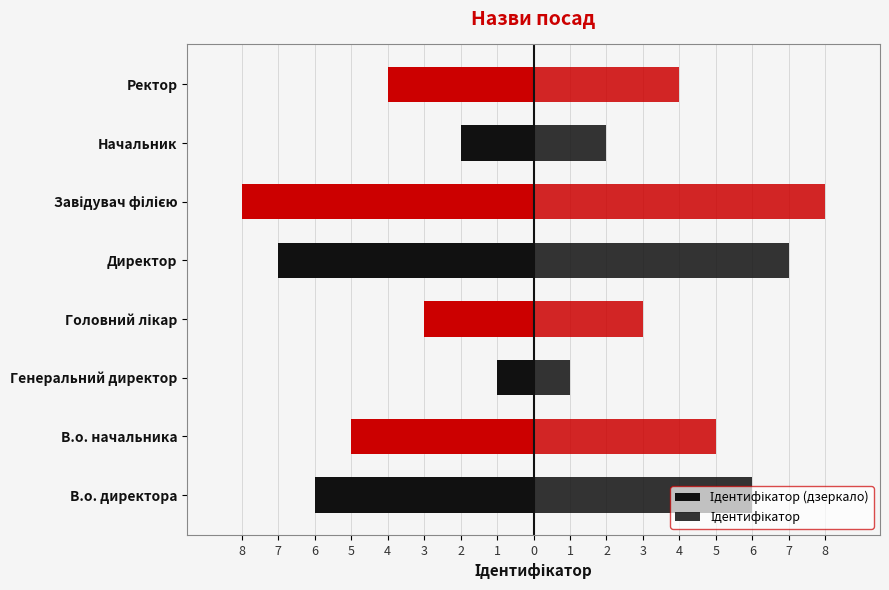

Count the Ідентифікатор (дзеркало) values in the range -6 to -2.

5